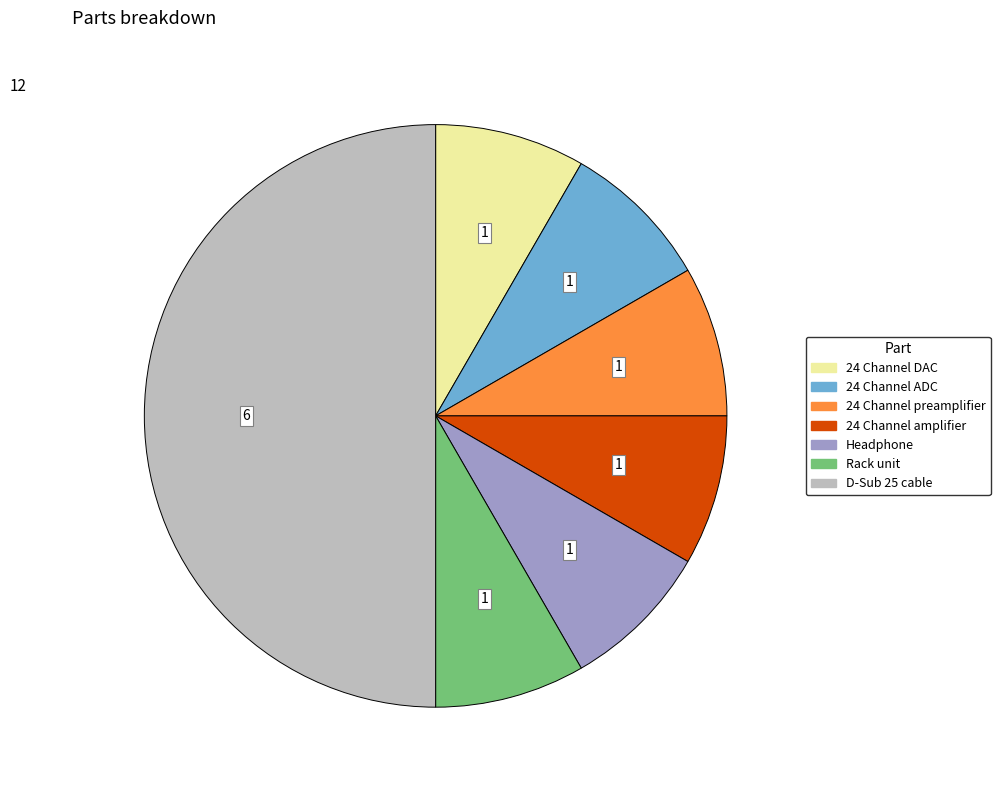

Is Headphone the majority of the pie?

No